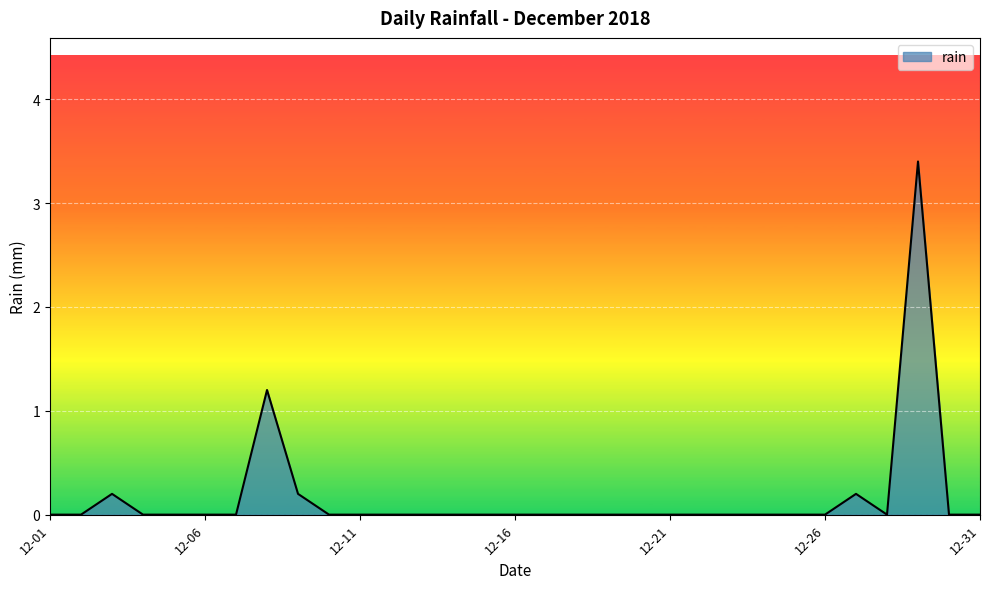

What is the difference between the maximum and minimum values?

3.4